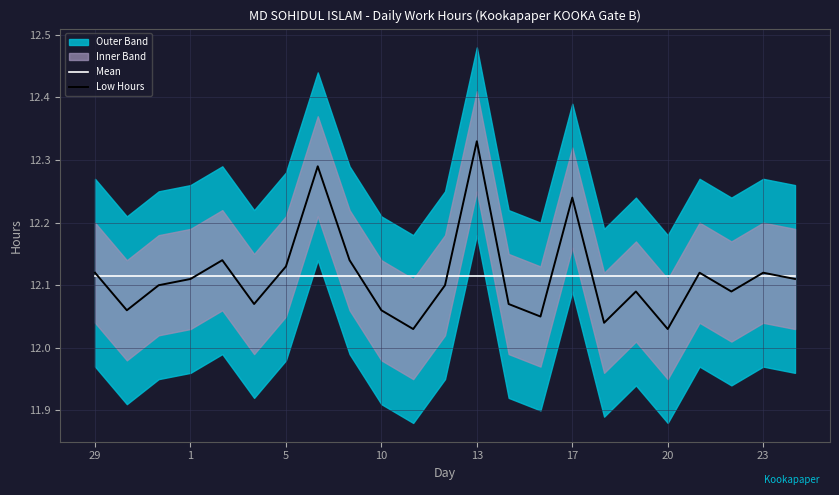

At which label does Mean reach its peak?

29